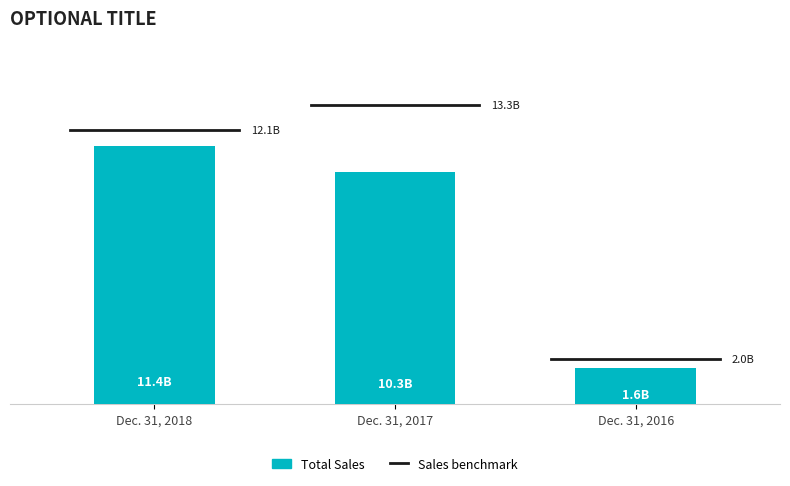

List the labels in order of value, smallest first.

Dec. 31, 2016, Dec. 31, 2017, Dec. 31, 2018